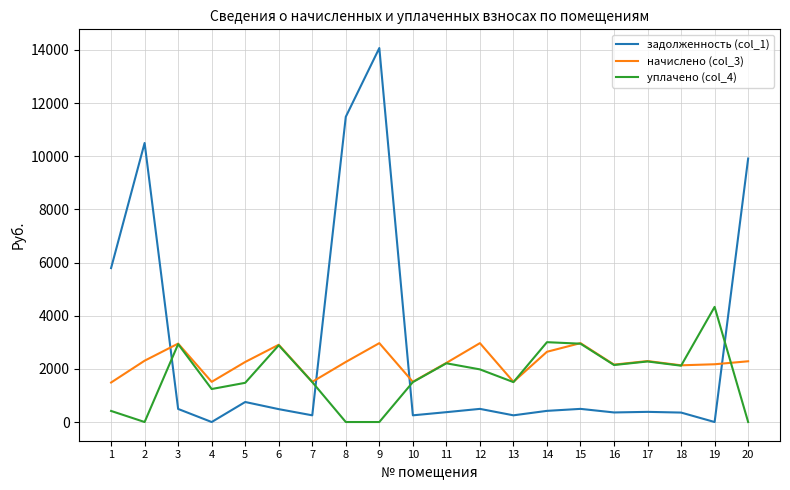

Rank the series at 2 from lowest to highest value.

уплачено (col_4), начислено (col_3), задолженность (col_1)